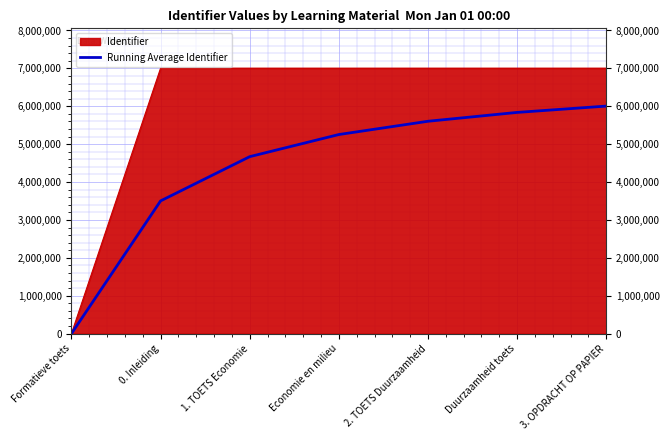

Rank the series by their maximum value, from highest to lowest.

Identifier, Running Average Identifier